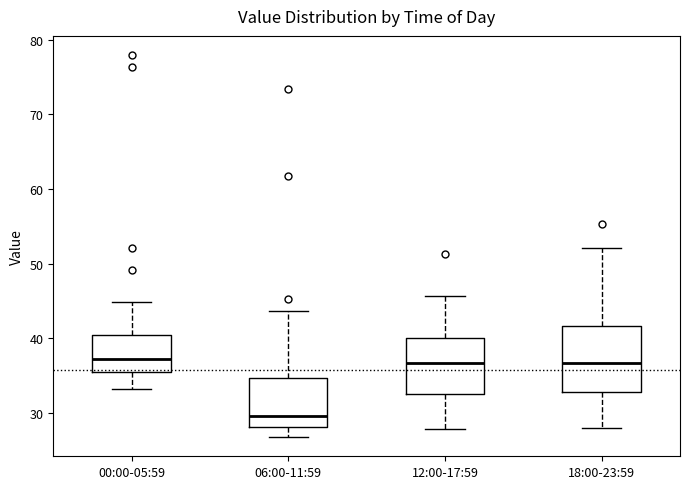

Reading left to right, read every box against the y-axis: the position of its median line, the range the box covers, and the ends of its whiskers. The values are not printed on the chart, so give them approximately, as read against the axis.

00:00-05:59: median 37, box 35 to 40, whiskers 33 to 45
06:00-11:59: median 30, box 28 to 35, whiskers 27 to 44
12:00-17:59: median 37, box 33 to 40, whiskers 28 to 46
18:00-23:59: median 37, box 33 to 42, whiskers 28 to 52